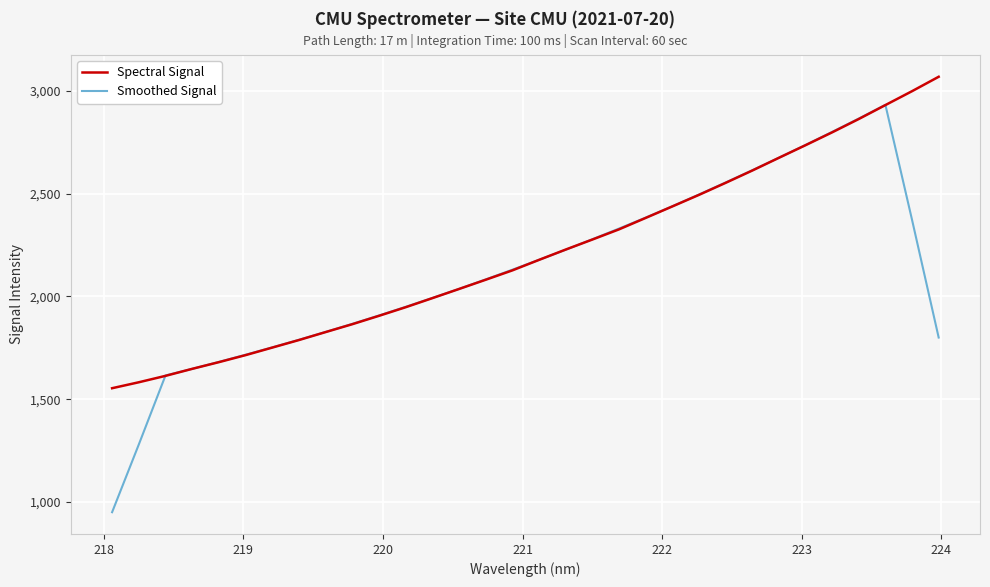

True or false: Smoothed Signal has more than 0 interior local peaks.

True